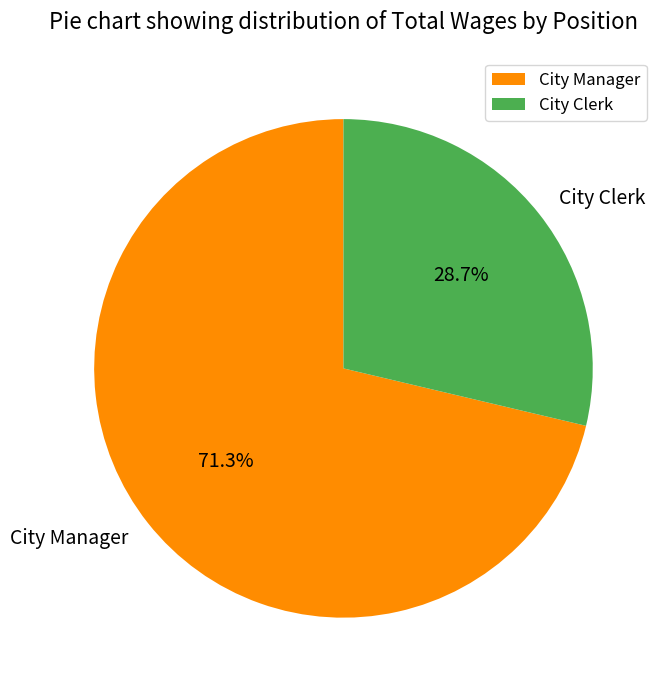

To the nearest percent, what portion does City Manager represent?

71%